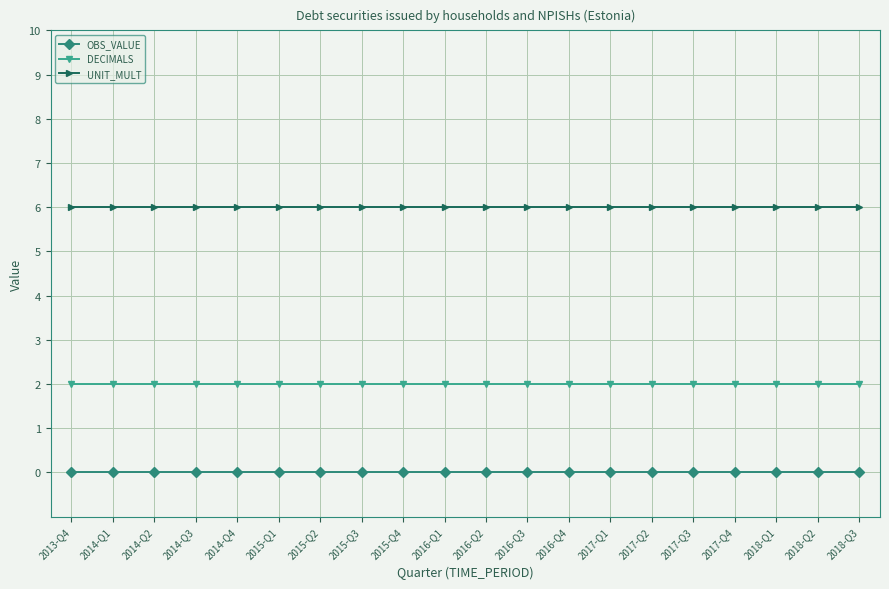

Reading left to right, extract all data points from this chart.

OBS_VALUE: 2013-Q4=0	2014-Q1=0	2014-Q2=0	2014-Q3=0	2014-Q4=0	2015-Q1=0	2015-Q2=0	2015-Q3=0	2015-Q4=0	2016-Q1=0	2016-Q2=0	2016-Q3=0	2016-Q4=0	2017-Q1=0	2017-Q2=0	2017-Q3=0	2017-Q4=0	2018-Q1=0	2018-Q2=0	2018-Q3=0
DECIMALS: 2013-Q4=2	2014-Q1=2	2014-Q2=2	2014-Q3=2	2014-Q4=2	2015-Q1=2	2015-Q2=2	2015-Q3=2	2015-Q4=2	2016-Q1=2	2016-Q2=2	2016-Q3=2	2016-Q4=2	2017-Q1=2	2017-Q2=2	2017-Q3=2	2017-Q4=2	2018-Q1=2	2018-Q2=2	2018-Q3=2
UNIT_MULT: 2013-Q4=6	2014-Q1=6	2014-Q2=6	2014-Q3=6	2014-Q4=6	2015-Q1=6	2015-Q2=6	2015-Q3=6	2015-Q4=6	2016-Q1=6	2016-Q2=6	2016-Q3=6	2016-Q4=6	2017-Q1=6	2017-Q2=6	2017-Q3=6	2017-Q4=6	2018-Q1=6	2018-Q2=6	2018-Q3=6